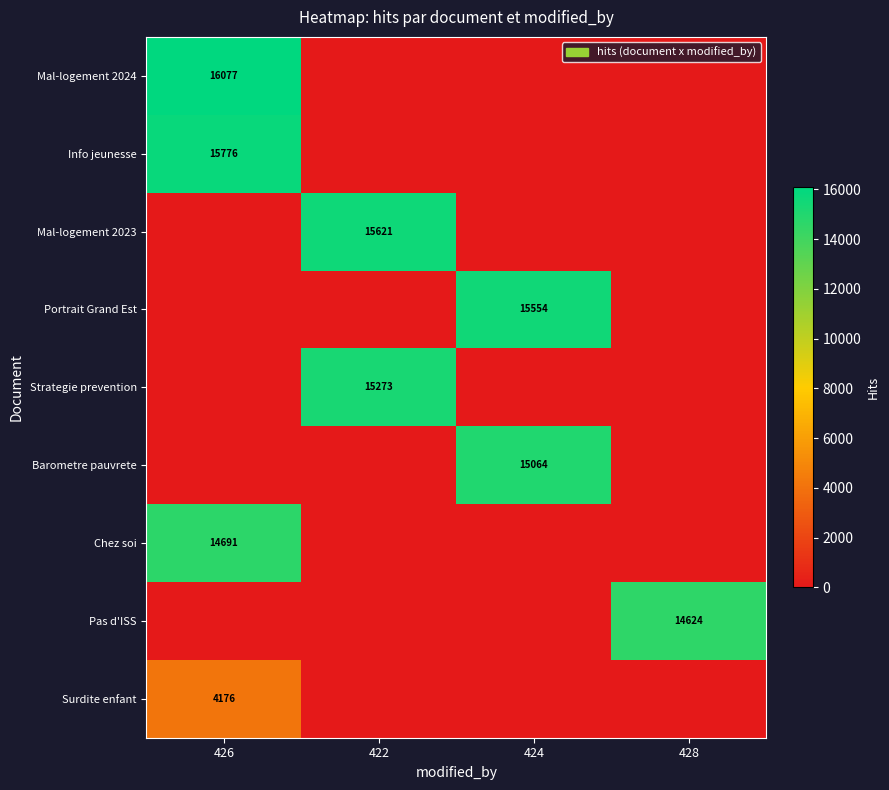

Is the value of Mal-logement 2024 at 426 greater than the value of Pas d'ISS at 428?

Yes